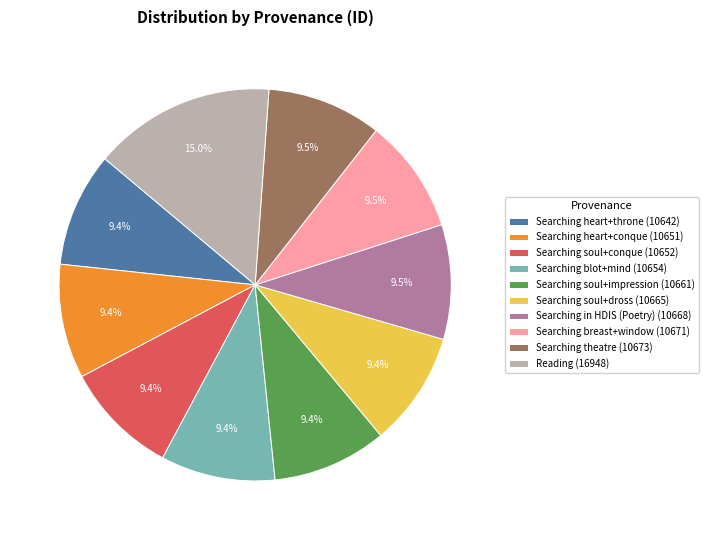

How many segments does this pie chart have?

10